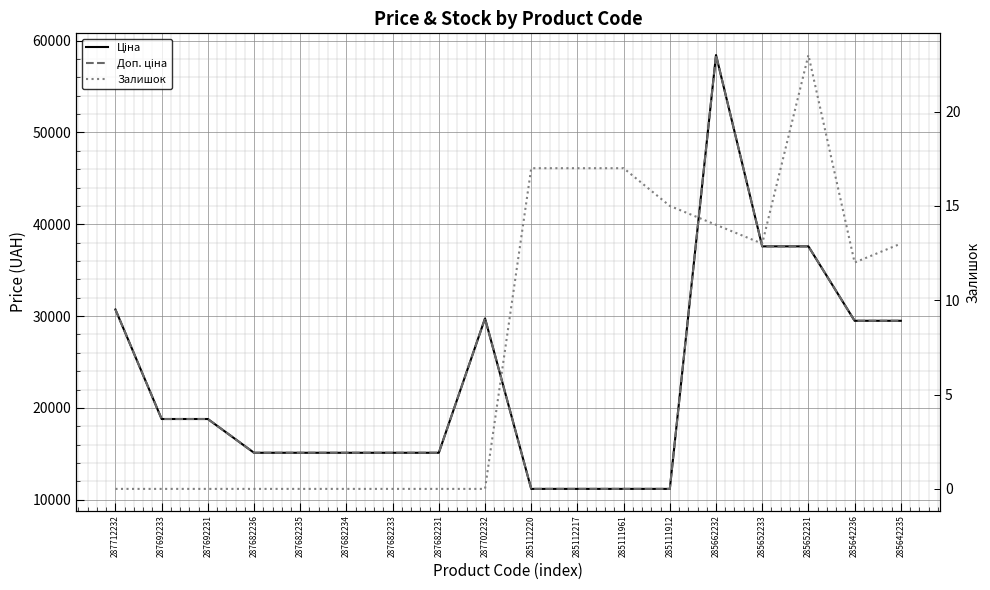

What is the label of the 16th point from the right?

287692231